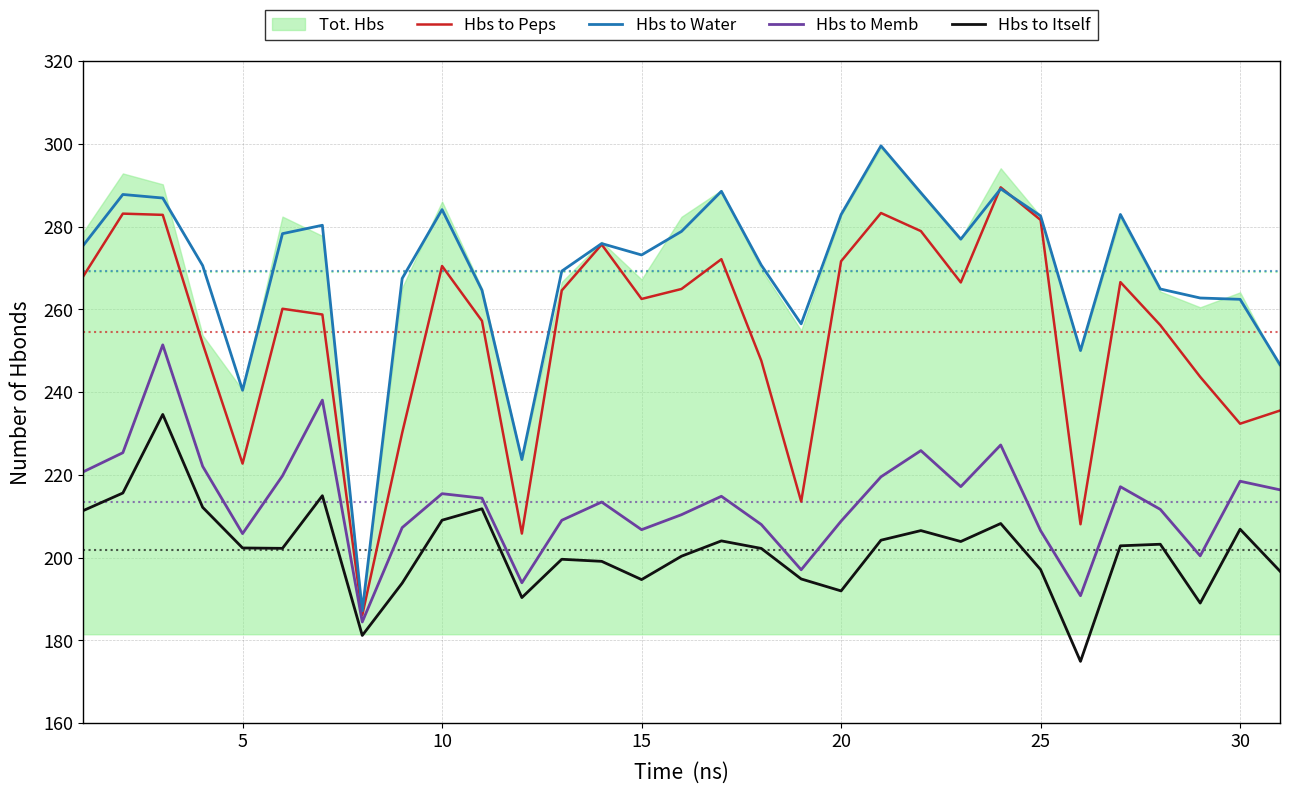

What is the highest value of the Hbs to Memb series?

251.4